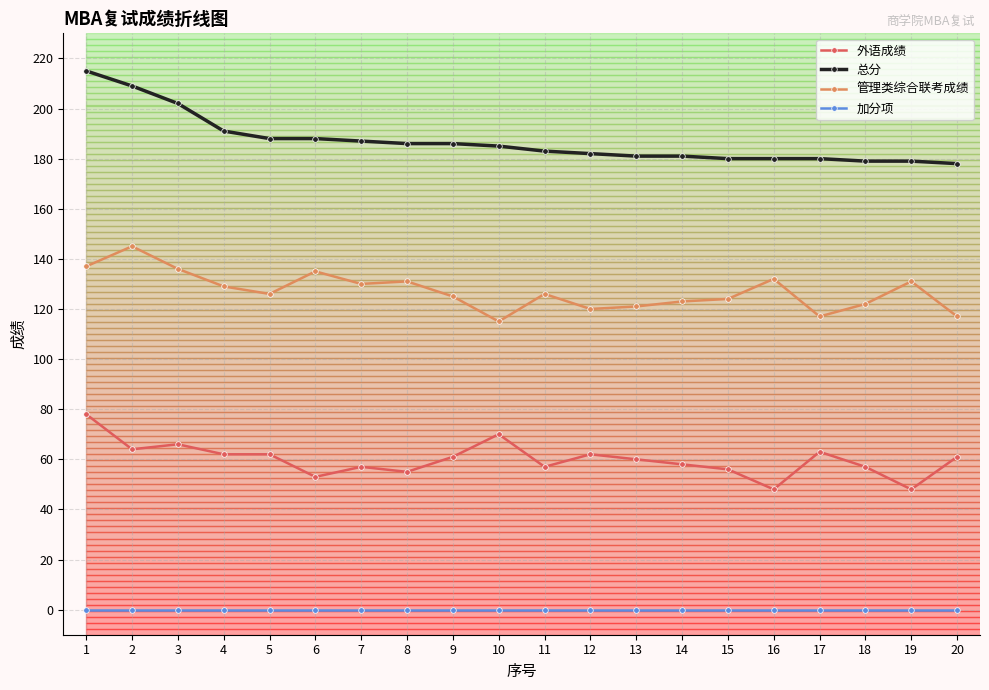

Reading right to left, extract all data points from this chart.

外语成绩: 20=61	19=48	18=57	17=63	16=48	15=56	14=58	13=60	12=62	11=57	10=70	9=61	8=55	7=57	6=53	5=62	4=62	3=66	2=64	1=78
总分: 20=178	19=179	18=179	17=180	16=180	15=180	14=181	13=181	12=182	11=183	10=185	9=186	8=186	7=187	6=188	5=188	4=191	3=202	2=209	1=215
管理类综合联考成绩: 20=117	19=131	18=122	17=117	16=132	15=124	14=123	13=121	12=120	11=126	10=115	9=125	8=131	7=130	6=135	5=126	4=129	3=136	2=145	1=137
加分项: 20=0	19=0	18=0	17=0	16=0	15=0	14=0	13=0	12=0	11=0	10=0	9=0	8=0	7=0	6=0	5=0	4=0	3=0	2=0	1=0